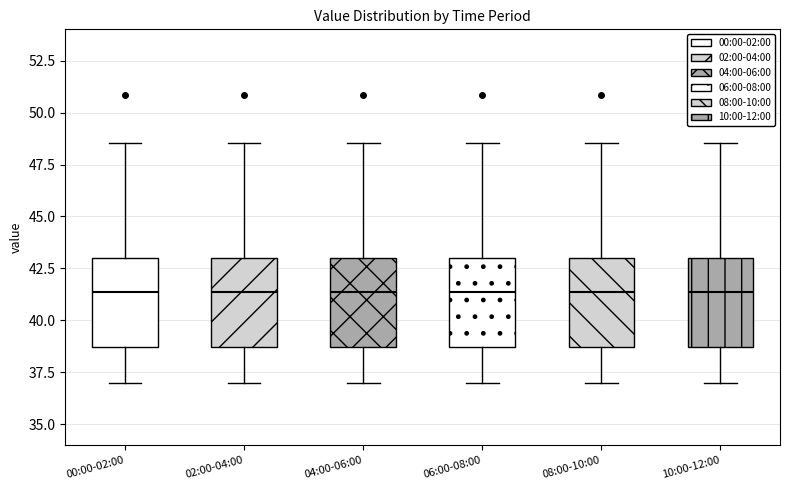

Reading left to right, read every box against the y-axis: the position of its median line, the range the box covers, and the ends of its whiskers. The values are not printed on the chart, so give them approximately, as read against the axis.

00:00-02:00: median 41.5, box 38.5 to 43.0, whiskers 37.0 to 48.5
02:00-04:00: median 41.5, box 38.5 to 43.0, whiskers 37.0 to 48.5
04:00-06:00: median 41.5, box 38.5 to 43.0, whiskers 37.0 to 48.5
06:00-08:00: median 41.5, box 38.5 to 43.0, whiskers 37.0 to 48.5
08:00-10:00: median 41.5, box 38.5 to 43.0, whiskers 37.0 to 48.5
10:00-12:00: median 41.5, box 38.5 to 43.0, whiskers 37.0 to 48.5